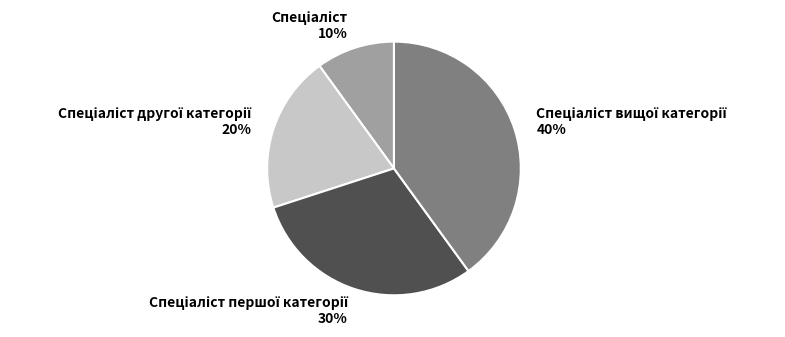

To the nearest percent, what is the average slice percentage?

25%